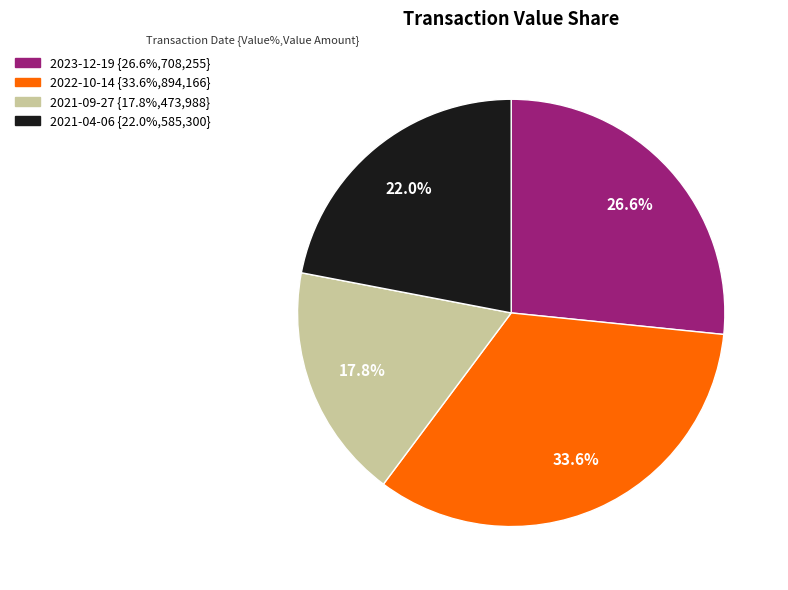

Rank the categories by value from lowest to highest.

2021-09-27, 2021-04-06, 2023-12-19, 2022-10-14